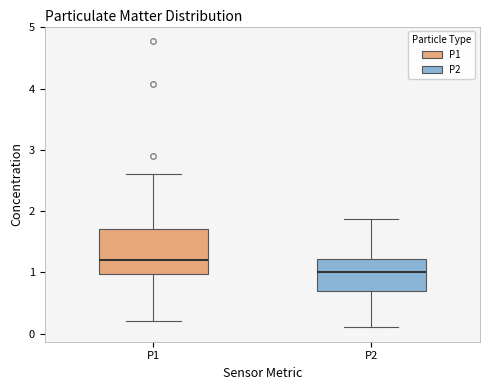

Where does the lower whisker of the box for P1 end on the y-axis? The values are not printed on the chart, so give them approximately, as read against the axis.

0.2